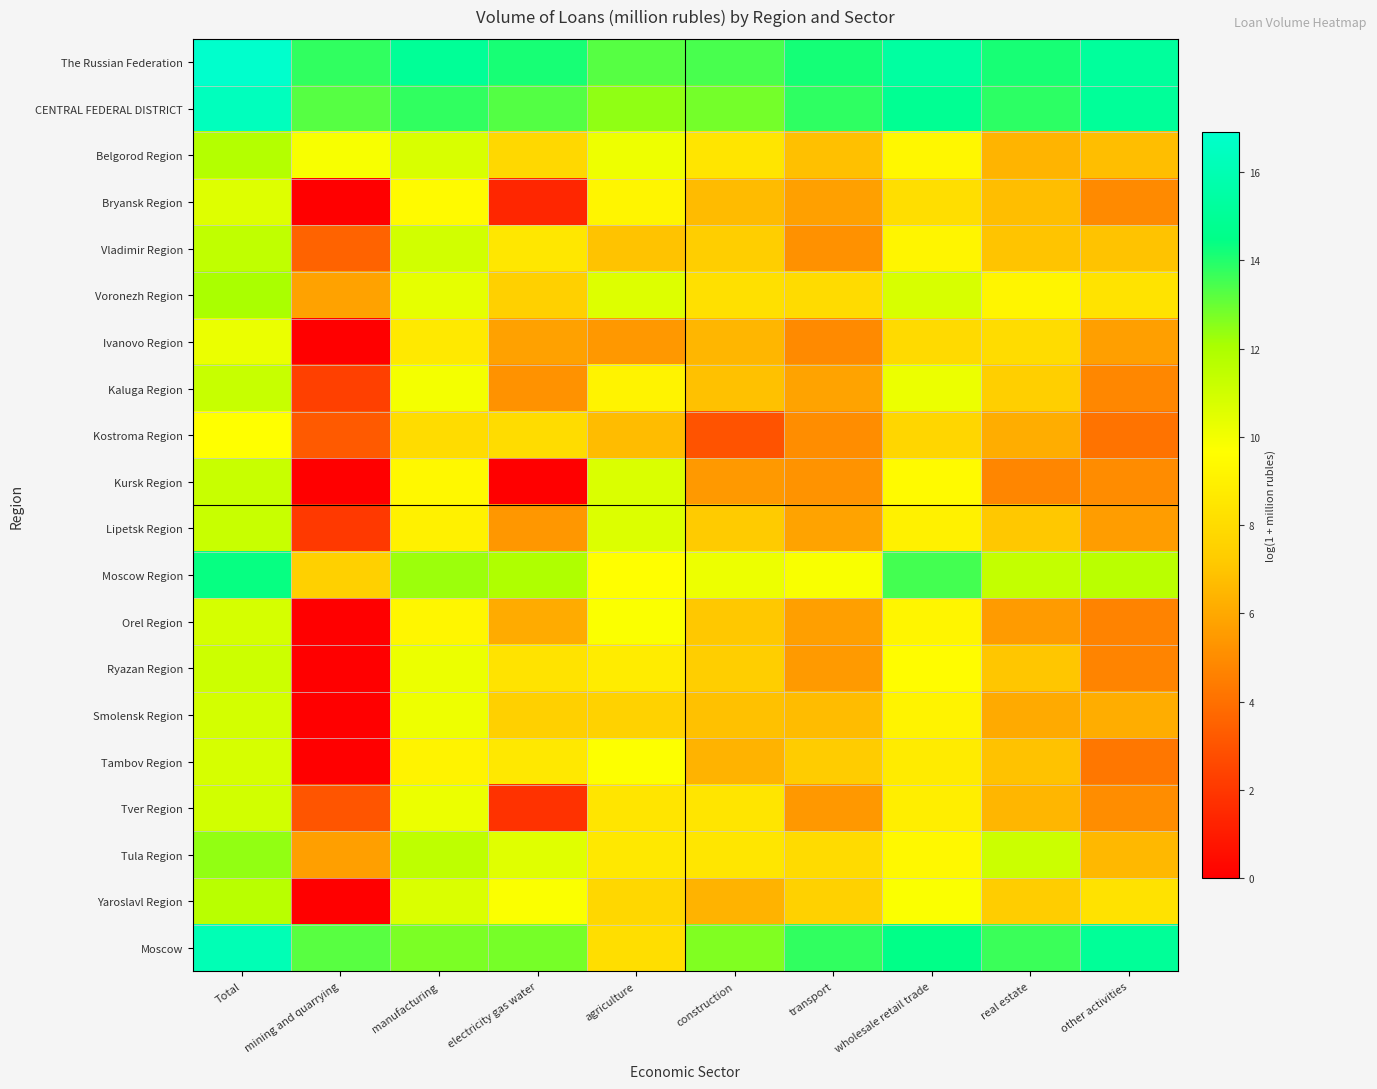

At how many categories does at least one series exceed 5?

10